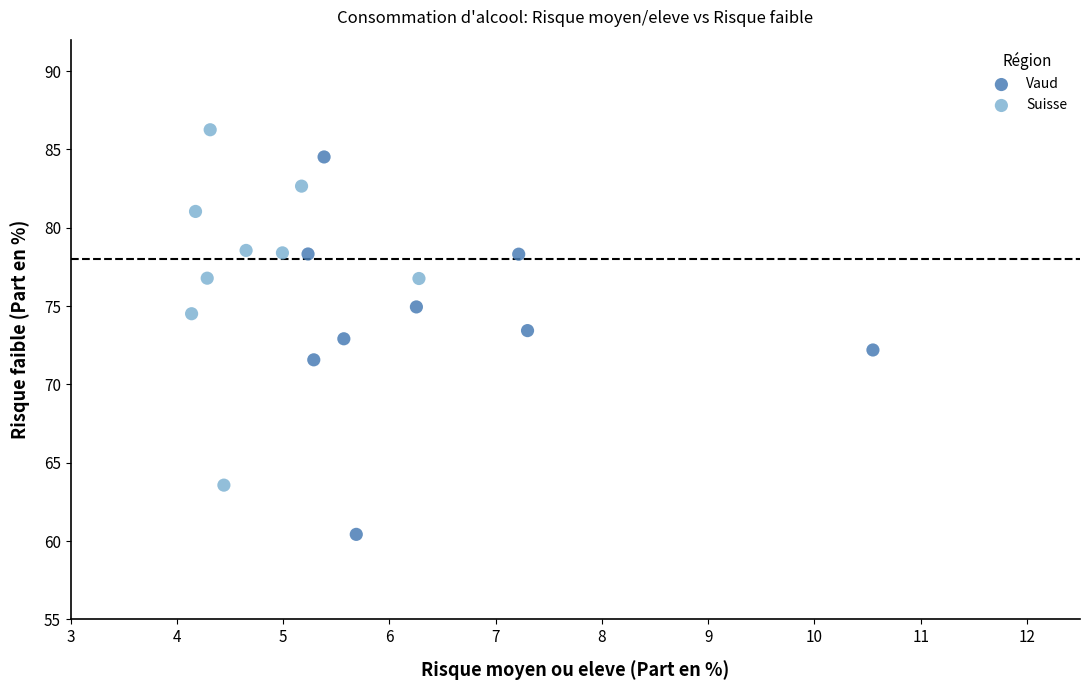

Which series reaches the maximum Y coordinate?

Suisse